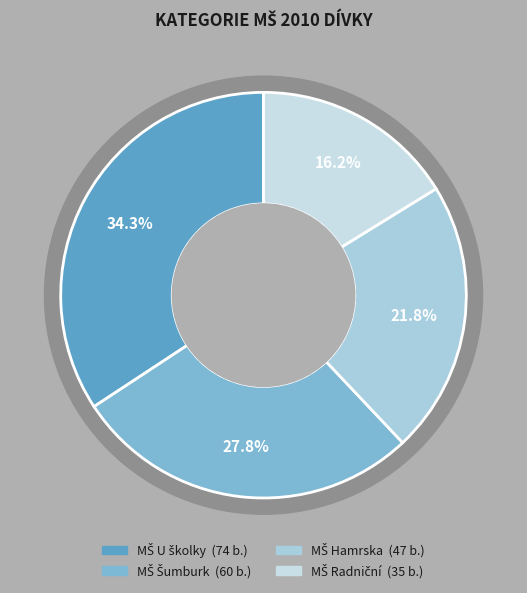

Rank the categories by value from highest to lowest.

MŠ U školky, MŠ Šumburk, MŠ Hamrska, MŠ Radniční